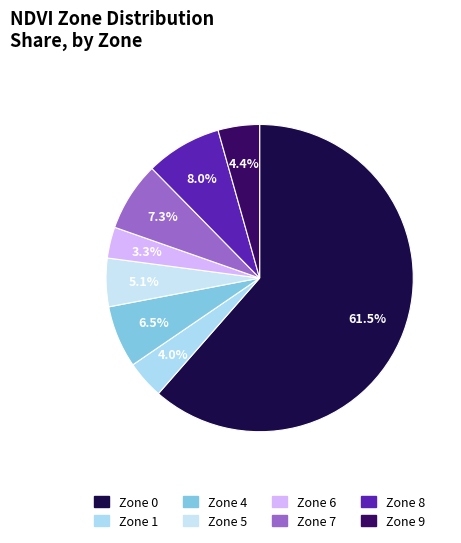

Is there any slice that represents more than half of the pie?

Yes